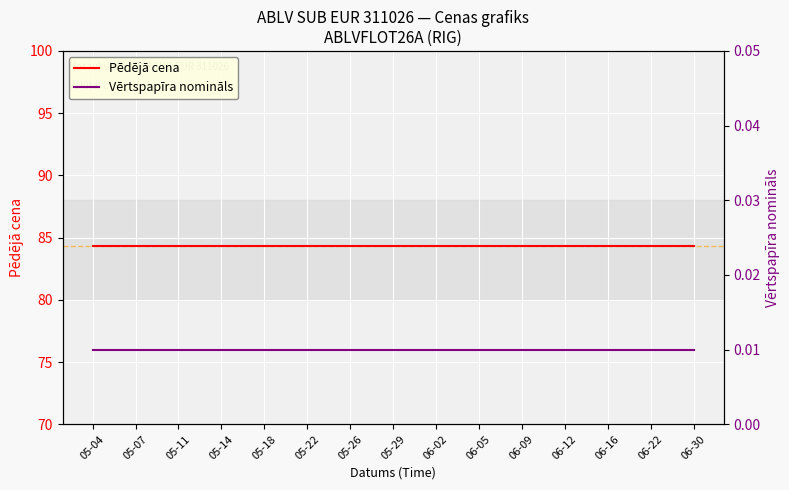

Is it true that Pēdējā cena equals 84.3 at 06-09?

True